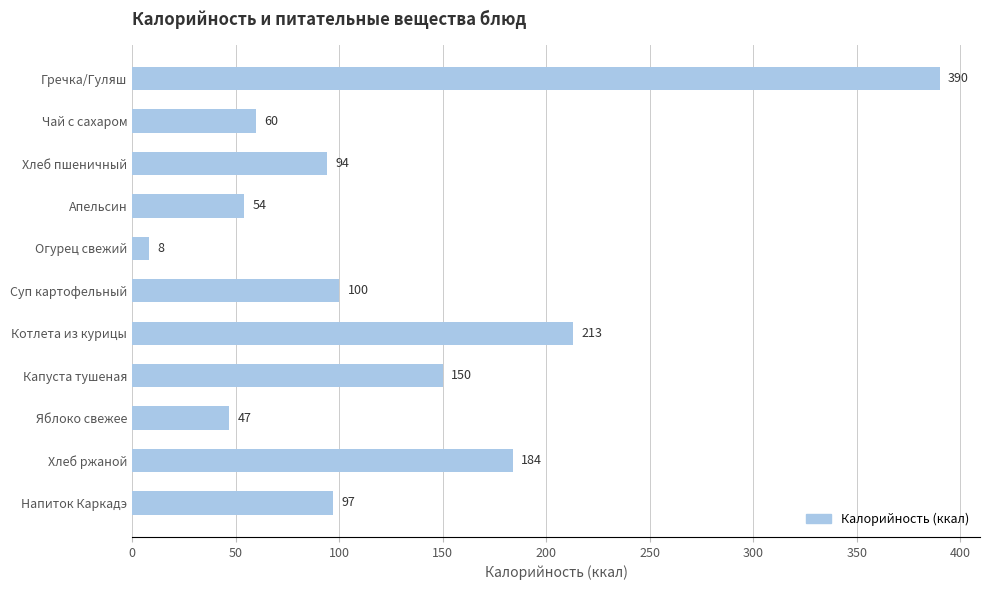

Are the bars grouped side by side (vs. stacked)?

No